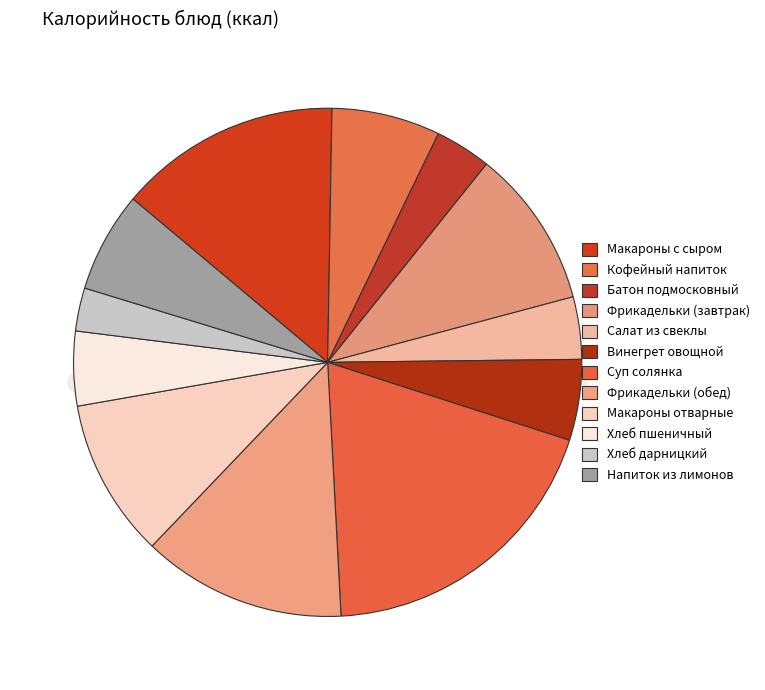

True or false: Салат из свеклы accounts for 12% of the total.

False